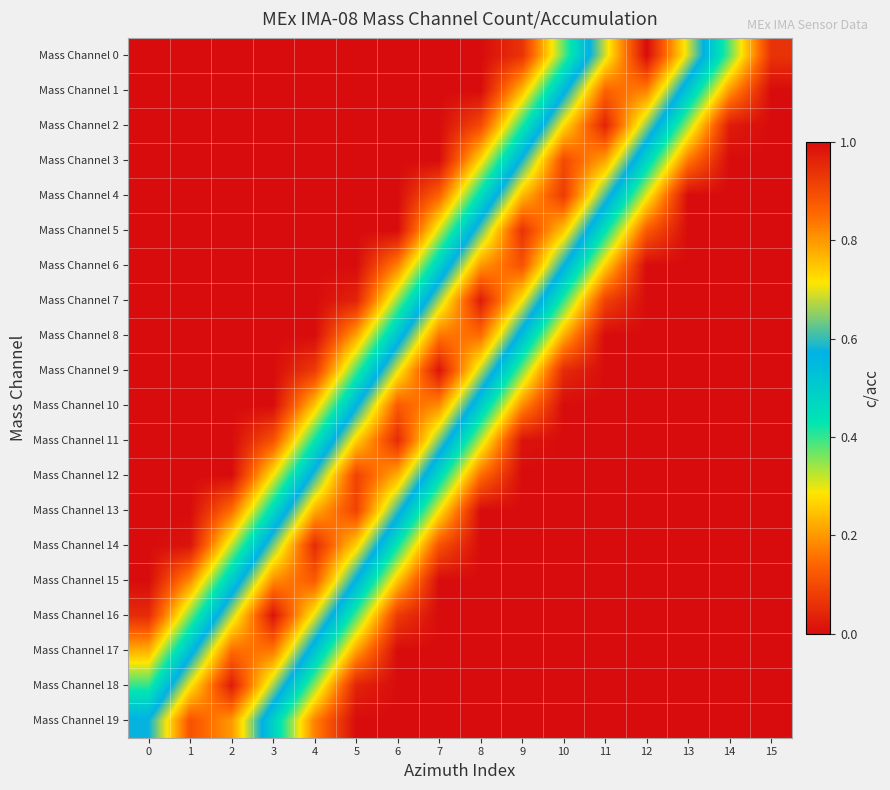

Count the number of data series in this chart.

20